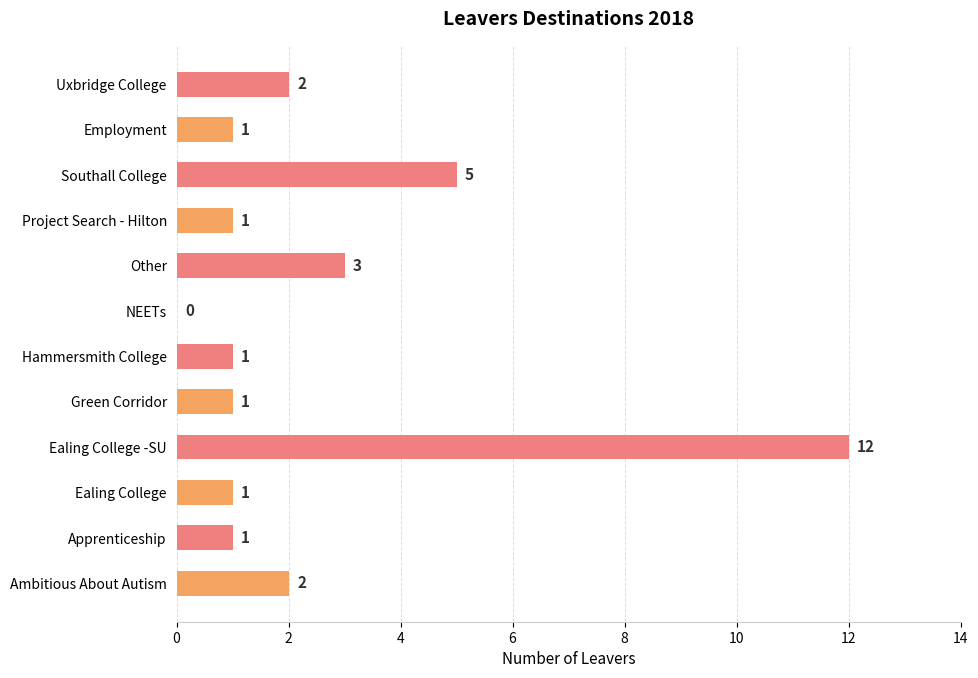

The value at Uxbridge College is 2. True or false?

True